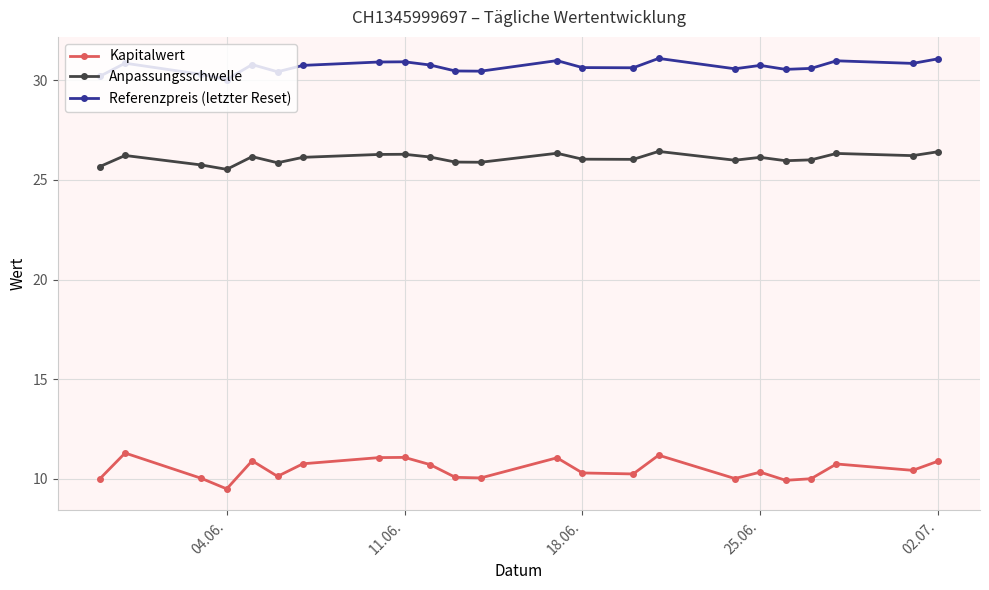

Which series has the largest total across all categories?

Referenzpreis (letzter Reset)